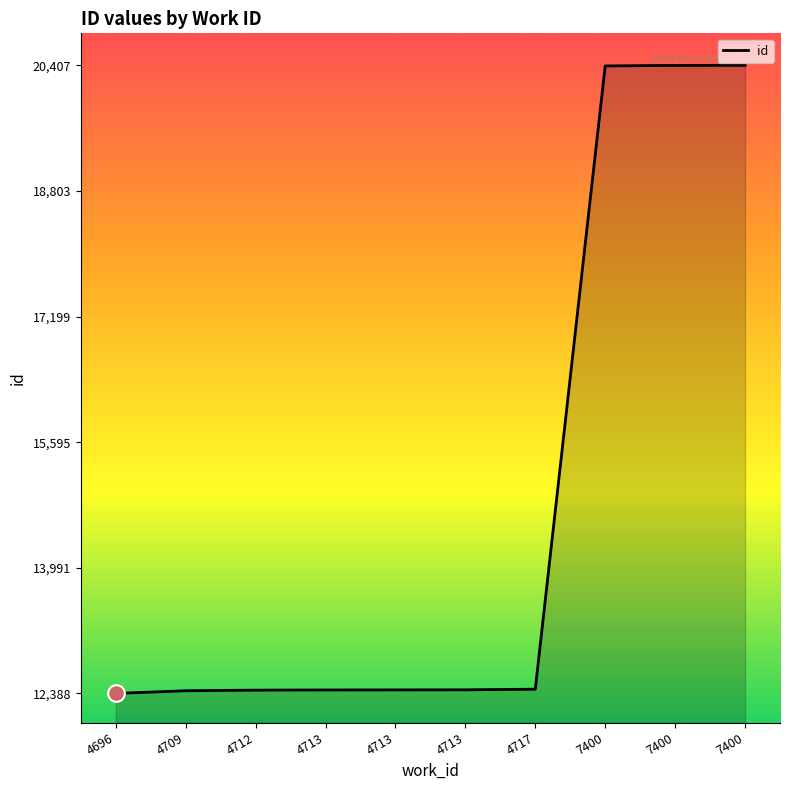

The chart shows a value of 12430 at 4712. True or false?

True